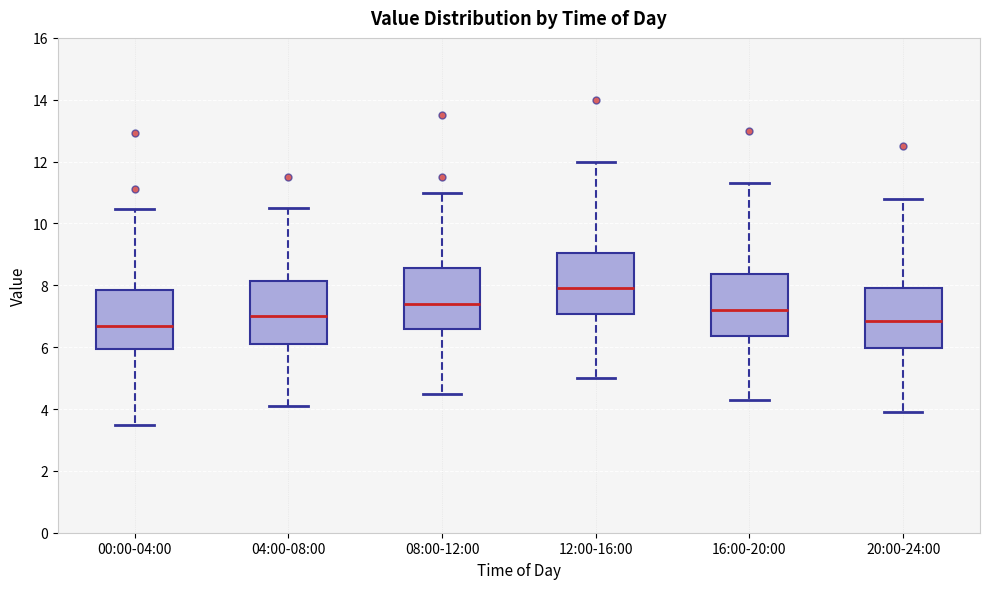

Reading left to right, read every box against the y-axis: the position of its median line, the range the box covers, and the ends of its whiskers. The values are not printed on the chart, so give them approximately, as read against the axis.

00:00-04:00: median 6.6, box 6.0 to 7.8, whiskers 3.4 to 10.4
04:00-08:00: median 7.0, box 6.2 to 8.2, whiskers 4.2 to 10.6
08:00-12:00: median 7.4, box 6.6 to 8.6, whiskers 4.6 to 11.0
12:00-16:00: median 8.0, box 7.0 to 9.0, whiskers 5.0 to 12.0
16:00-20:00: median 7.2, box 6.4 to 8.4, whiskers 4.4 to 11.4
20:00-24:00: median 6.8, box 6.0 to 8.0, whiskers 4.0 to 10.8